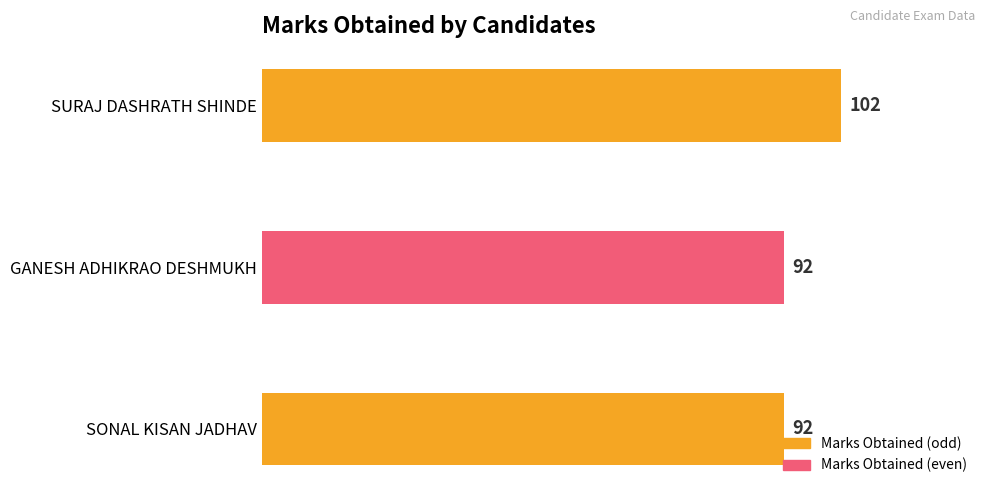

Is it true that the value at SURAJ DASHRATH SHINDE is 55?

False